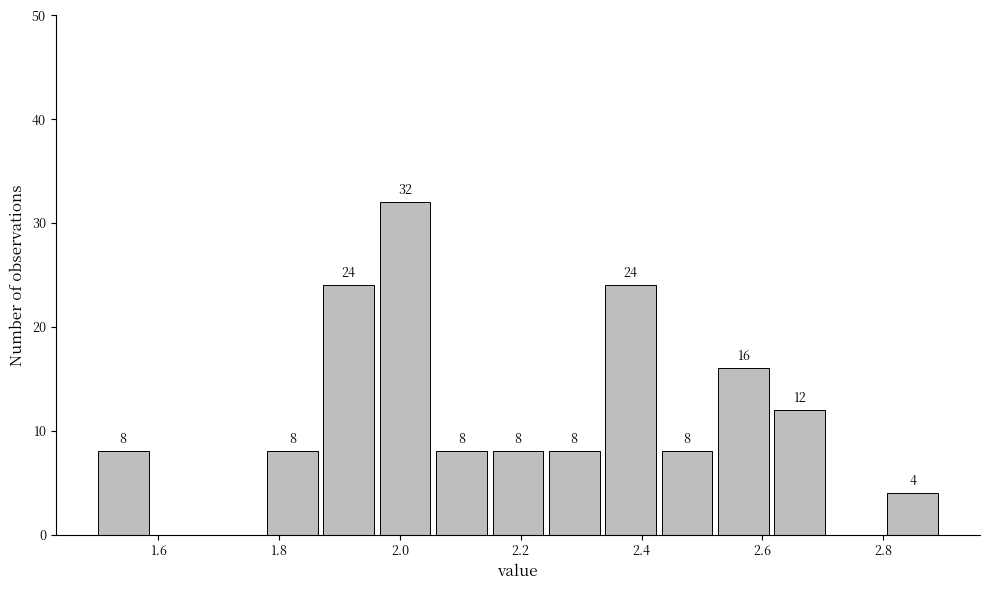

Over which range of the x-axis is the bar tallest?

1.96 to 2.06